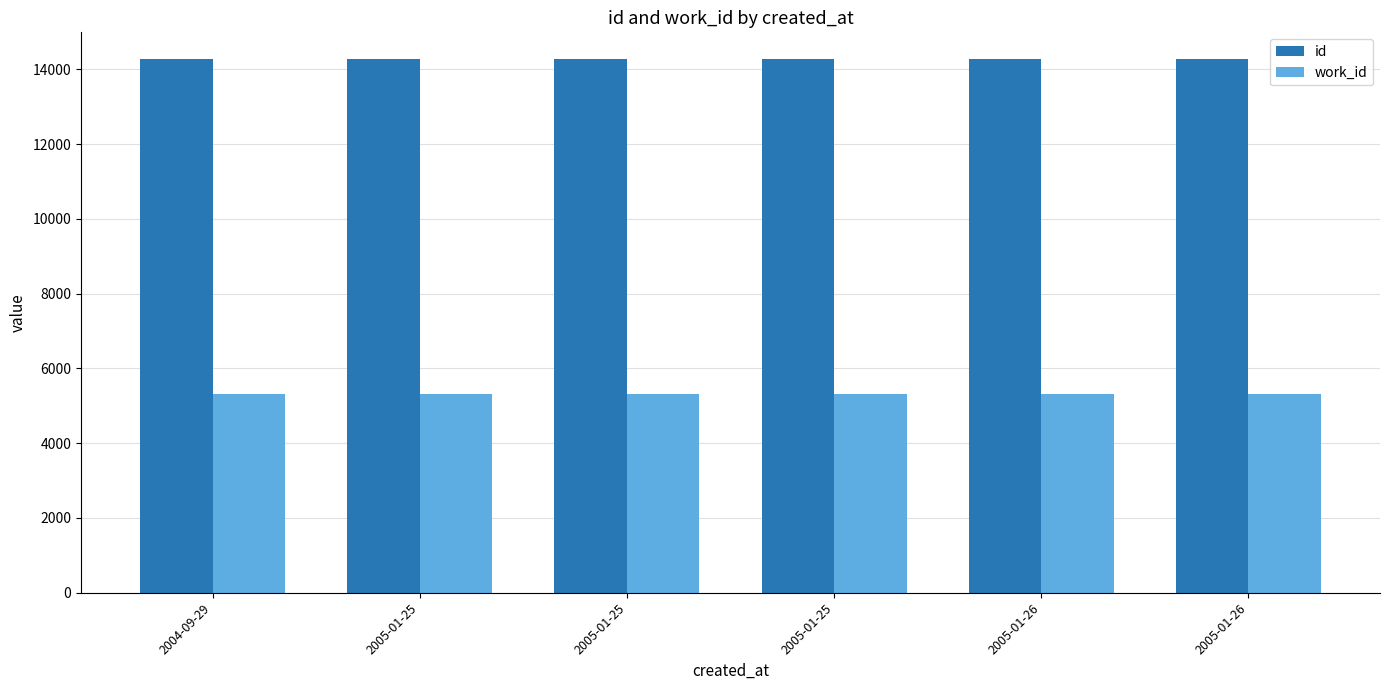

What is the sum of all id values?

85634